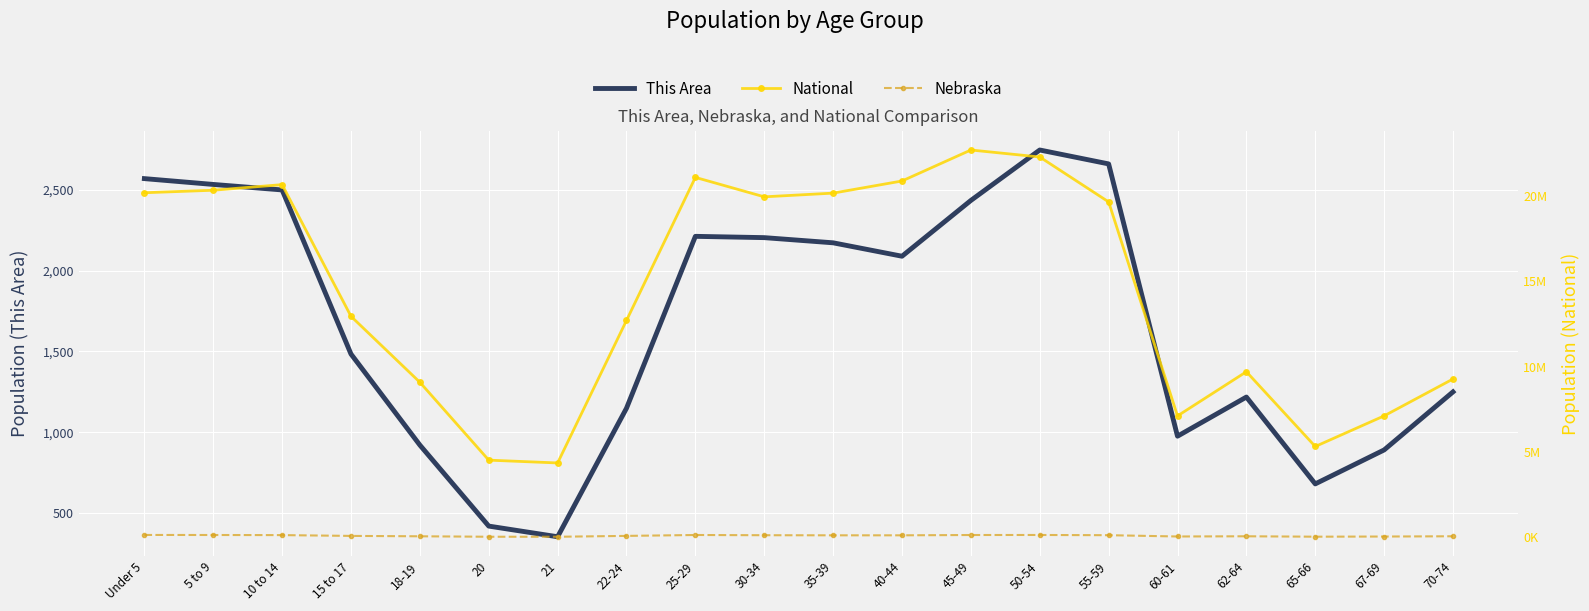

Which series has the widest spread of values?

National